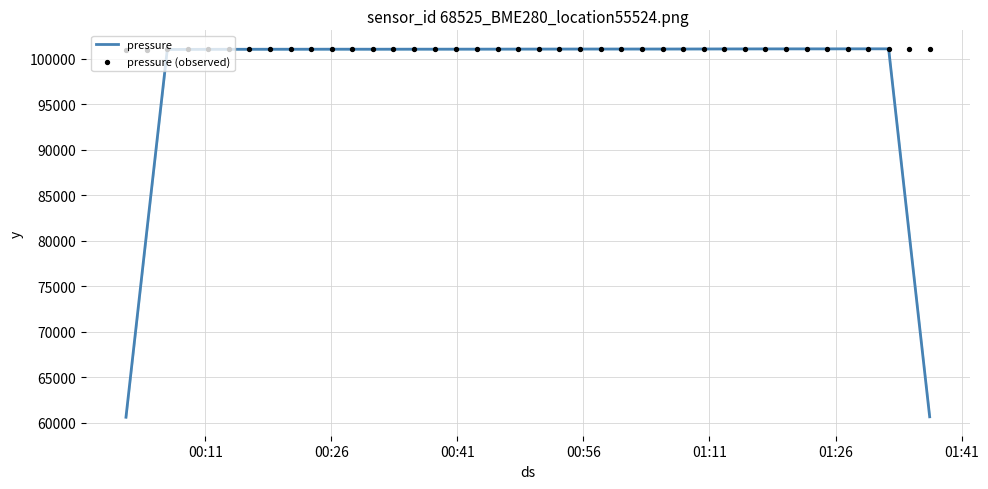

Which series has the largest Y range (max minus min)?

pressure